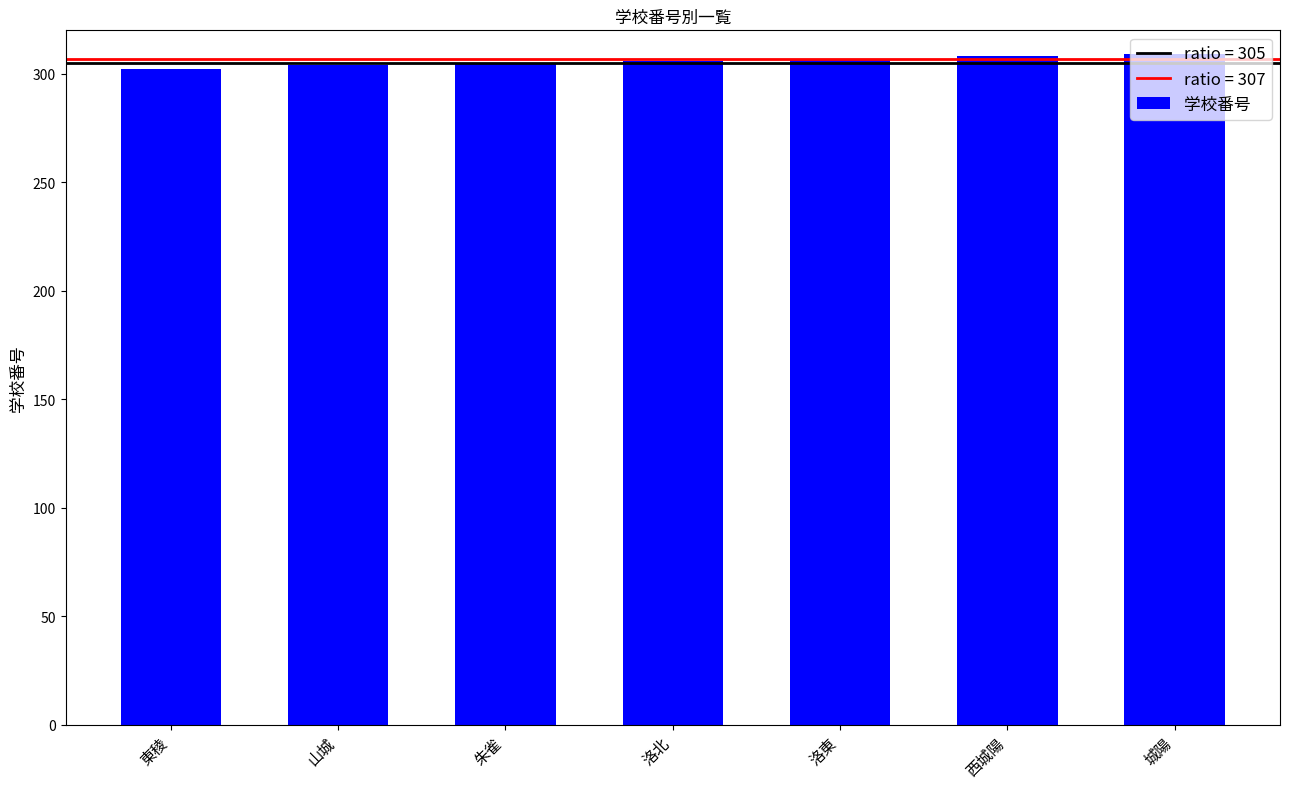

What is the greatest value displayed?

309